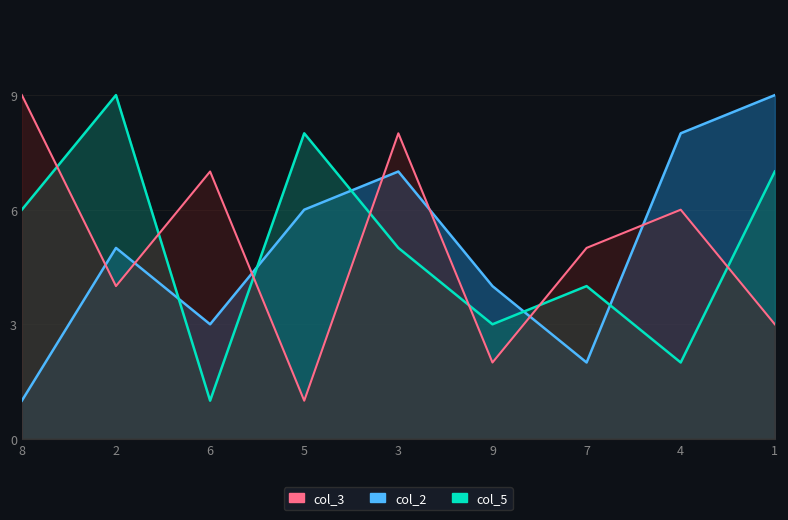

The value of col_2 at 7 is 3. True or false?

False